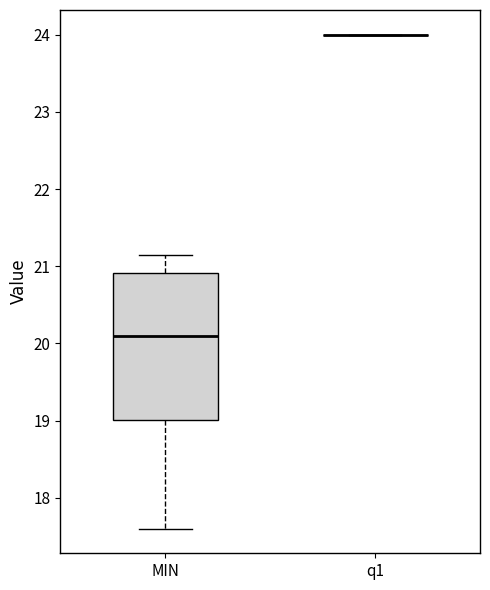

Reading left to right, read every box against the y-axis: the position of its median line, the range the box covers, and the ends of its whiskers. The values are not printed on the chart, so give them approximately, as read against the axis.

MIN: median 20.1, box 19.0 to 20.9, whiskers 17.6 to 21.1
q1: box collapsed to a line at 24.0, whiskers 24.0 to 24.0